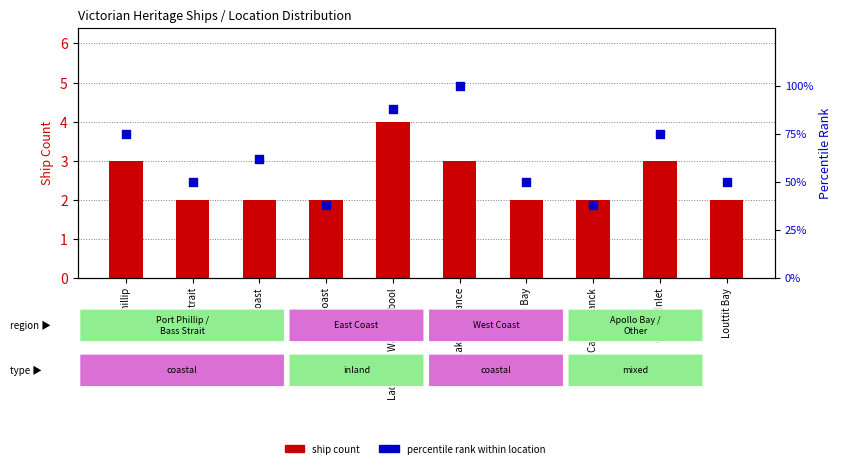

At which category is the sum across all series the highest?

Lakes Entrance